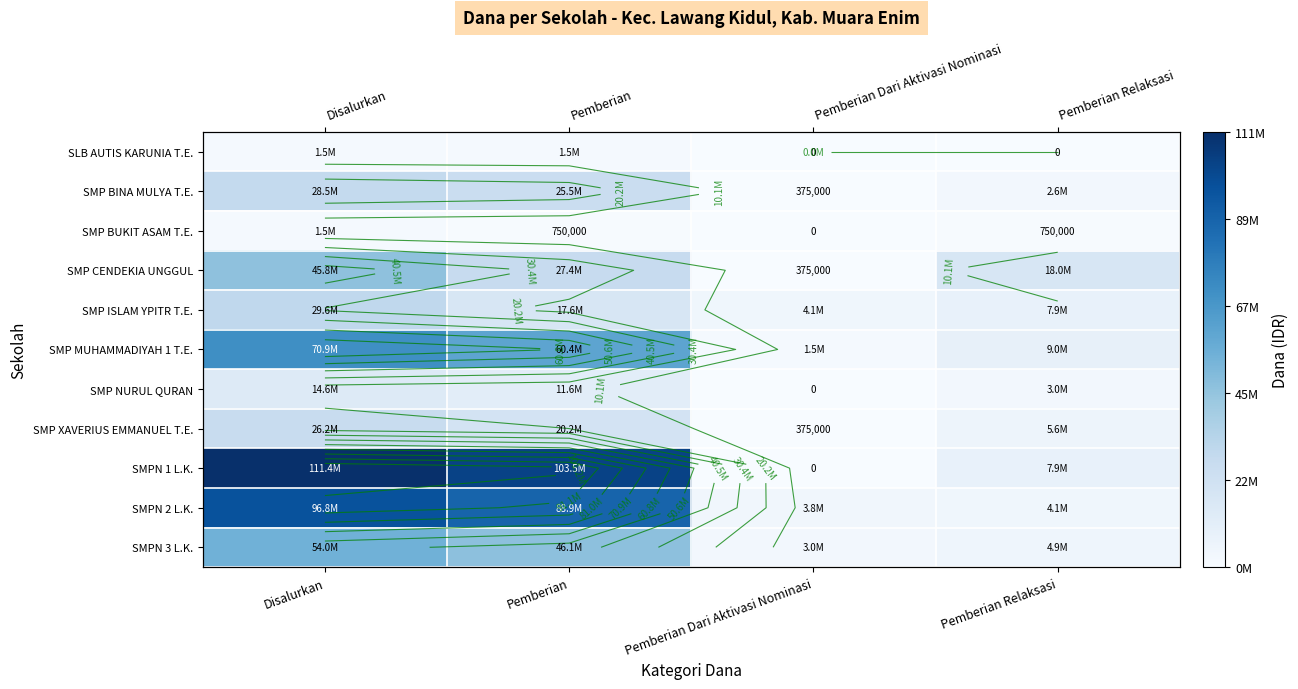

Is it true that SMP BINA MULYA T.E. equals 3551216 at Pemberian Relaksasi?

False